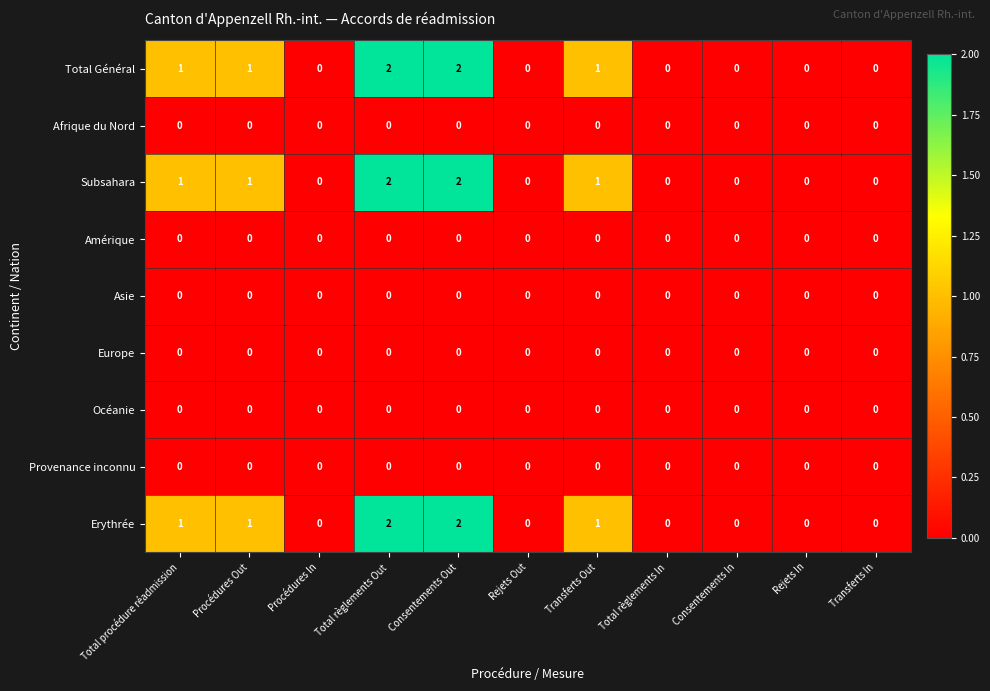

How many categories are shown in the chart?

11